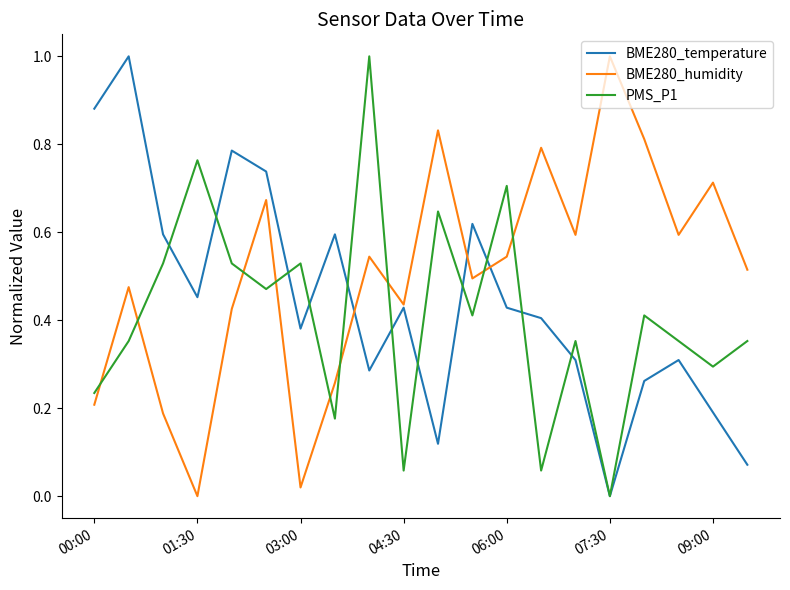

Which series ends up on top after the final intersection of BME280_humidity and PMS_P1?

BME280_humidity